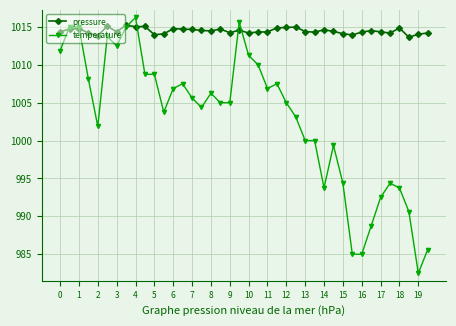

Which series has the largest total across all categories?

pressure